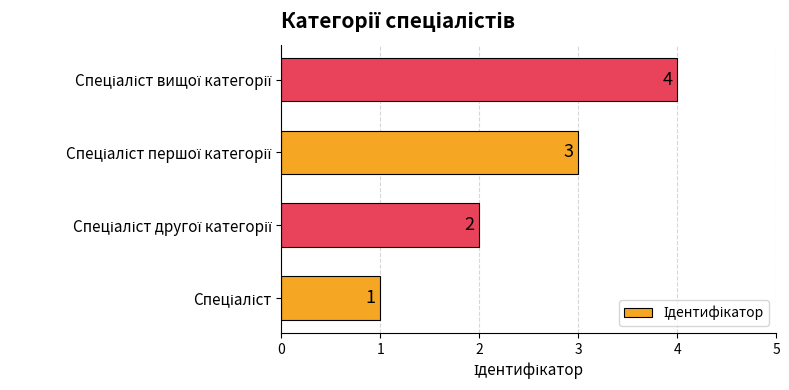

What is the maximum value shown in the chart?

4